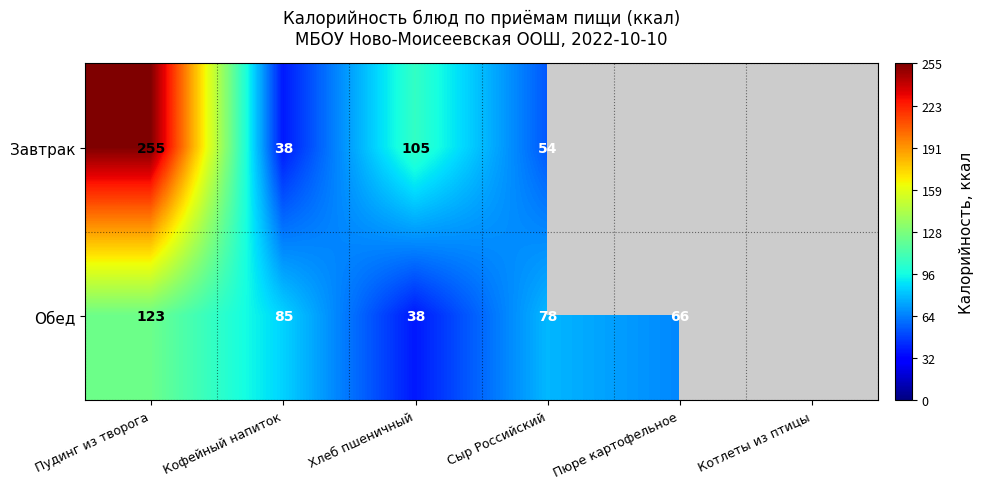

What is the difference between the highest and lowest values at Кофейный напиток?

47